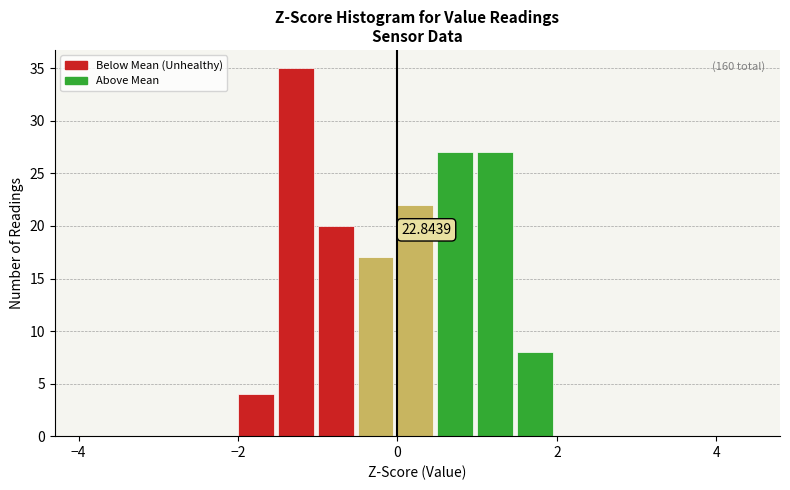

Around what value on the x-axis is the tallest bar? Give the approximate position of its centre, as read against the axis.

-1.2